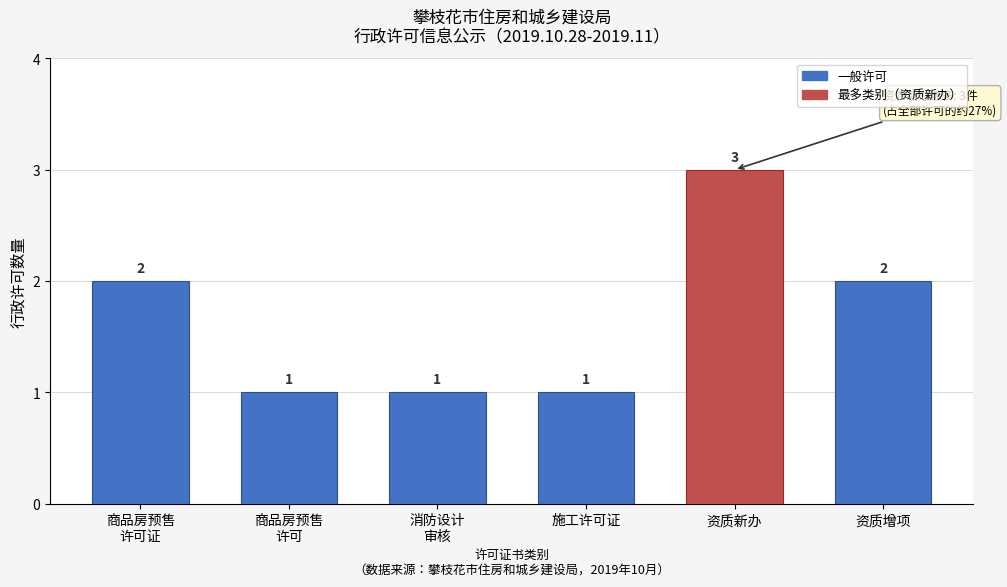

Reading right to left, list all the values displayed in this chart.

2	3	1	1	1	2